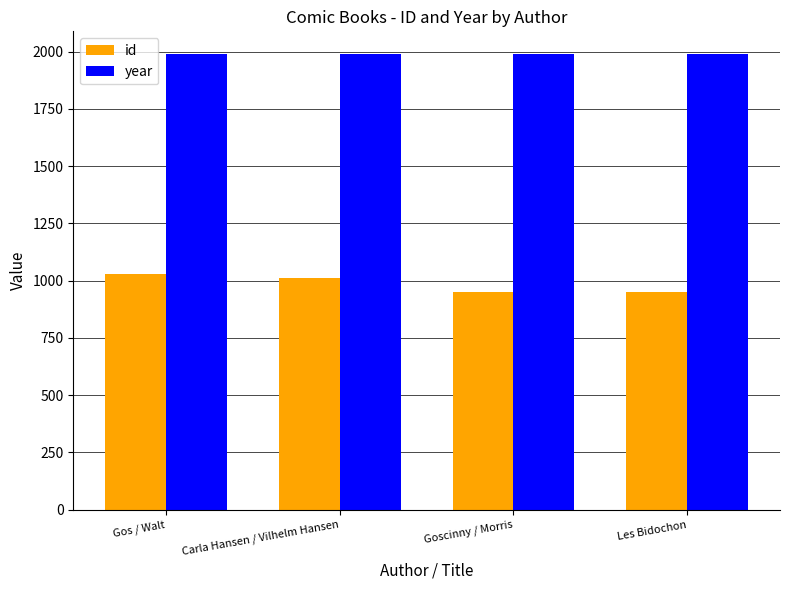

At which label is id closest to 989?

Carla Hansen / Vilhelm Hansen